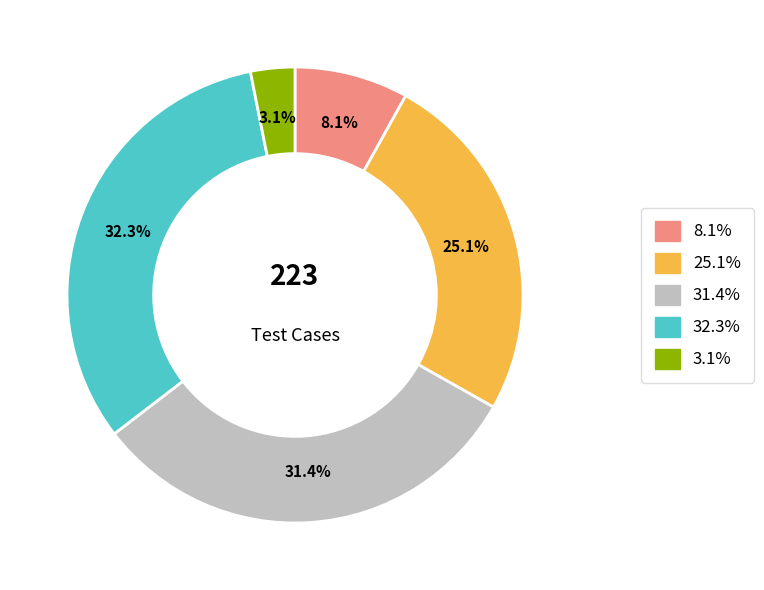

Is there any slice that represents more than half of the pie?

No